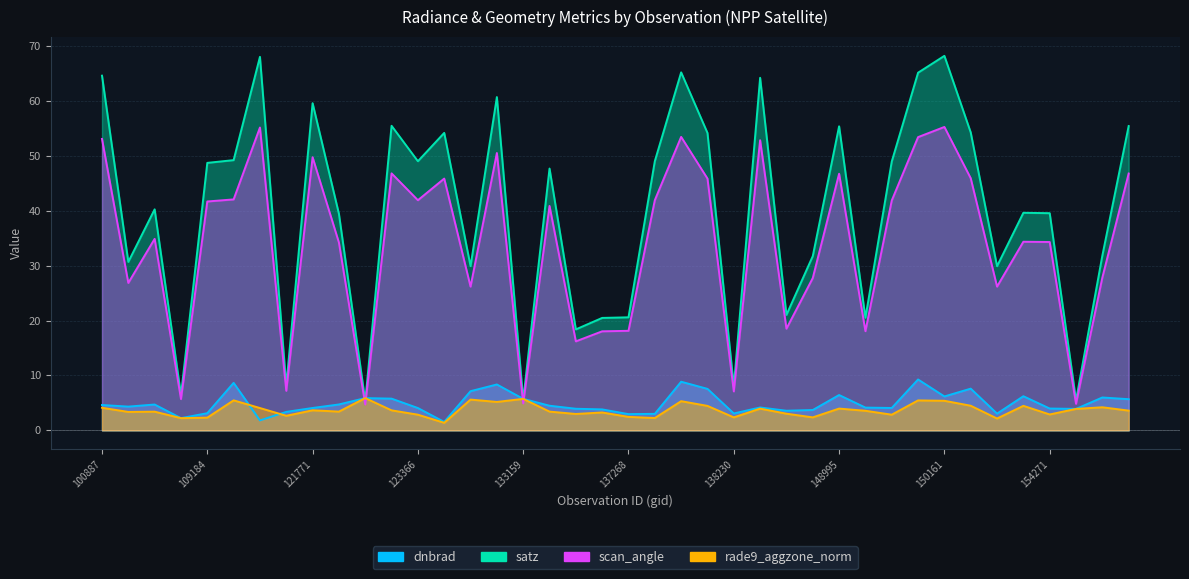

What is the sum of all scan_angle values?

1347.5